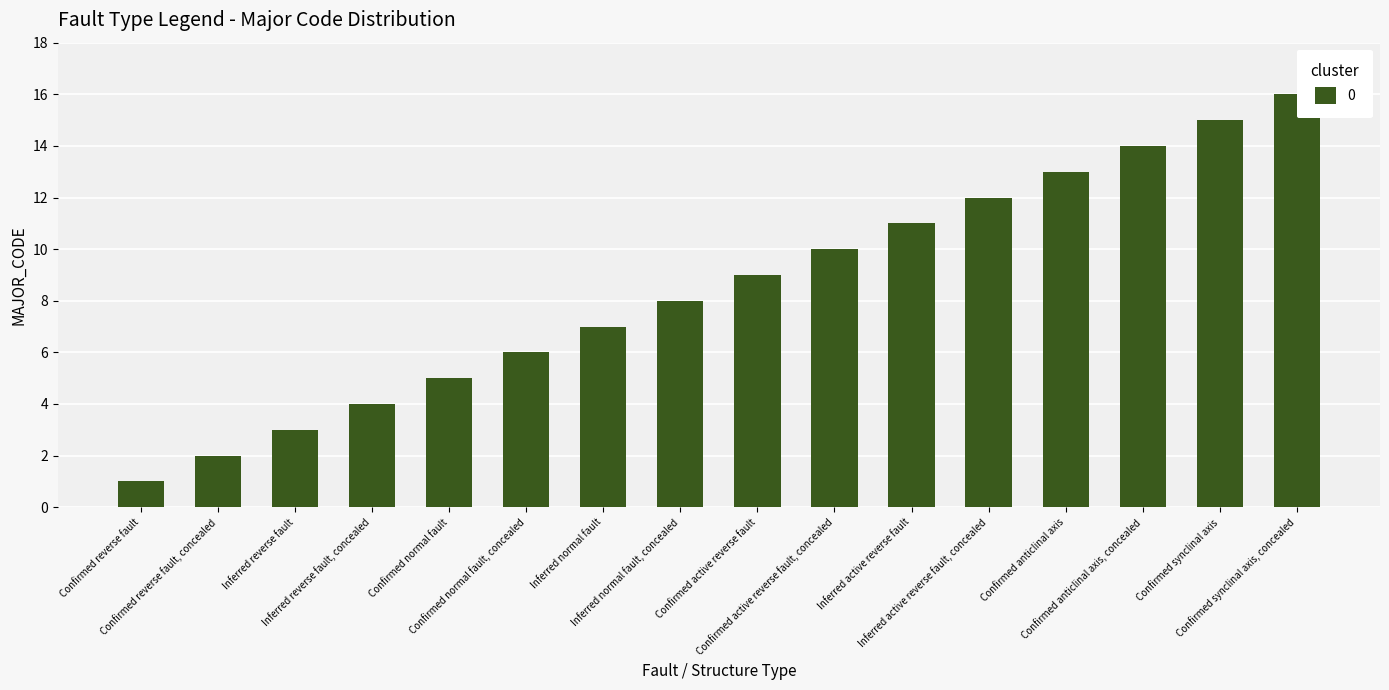

Rank the categories by value from highest to lowest.

Confirmed synclinal axis, concealed, Confirmed synclinal axis, Confirmed anticlinal axis, concealed, Confirmed anticlinal axis, Inferred active reverse fault, concealed, Inferred active reverse fault, Confirmed active reverse fault, concealed, Confirmed active reverse fault, Inferred normal fault, concealed, Inferred normal fault, Confirmed normal fault, concealed, Confirmed normal fault, Inferred reverse fault, concealed, Inferred reverse fault, Confirmed reverse fault, concealed, Confirmed reverse fault